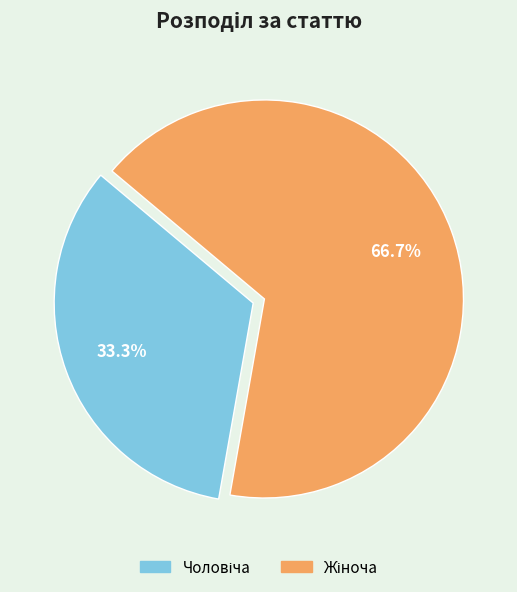

Rank the categories by value from lowest to highest.

Чоловіча, Жіноча